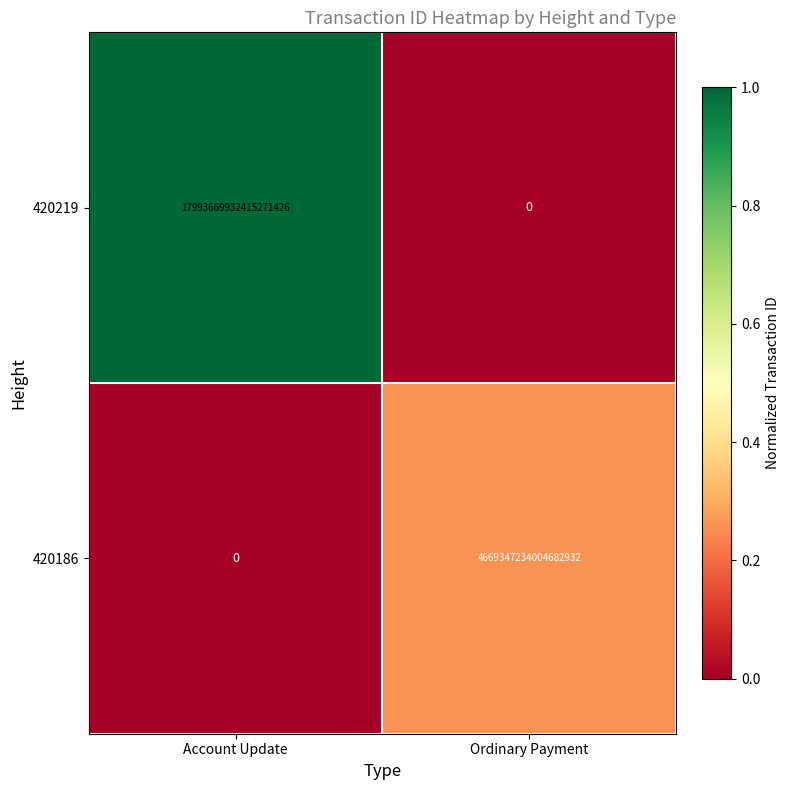

Rank the series at Ordinary Payment from highest to lowest value.

420186, 420219